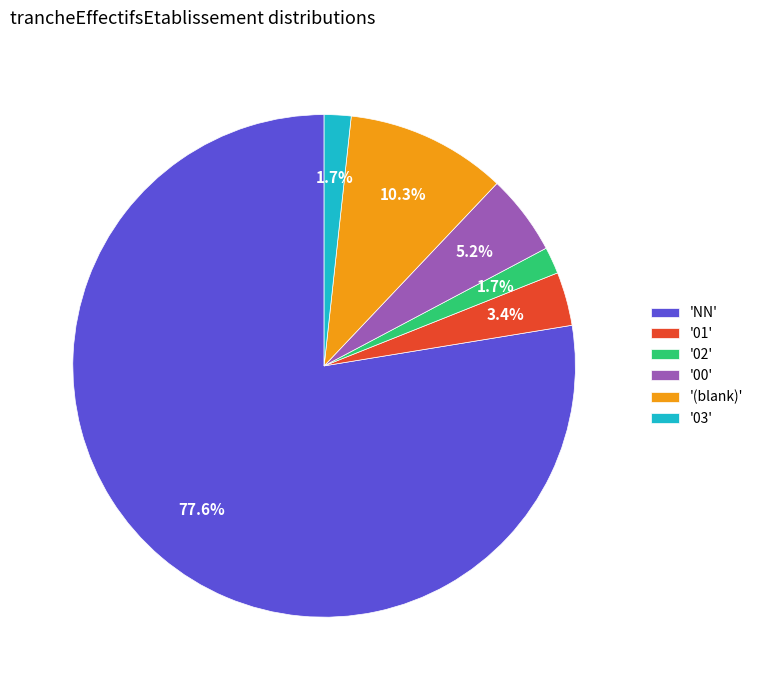

Between '03' and '(blank)', which is larger?

'(blank)'